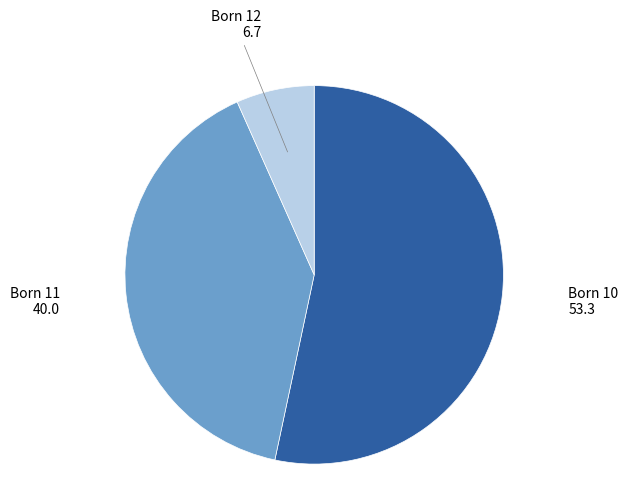

Does any single category account for the majority?

Yes